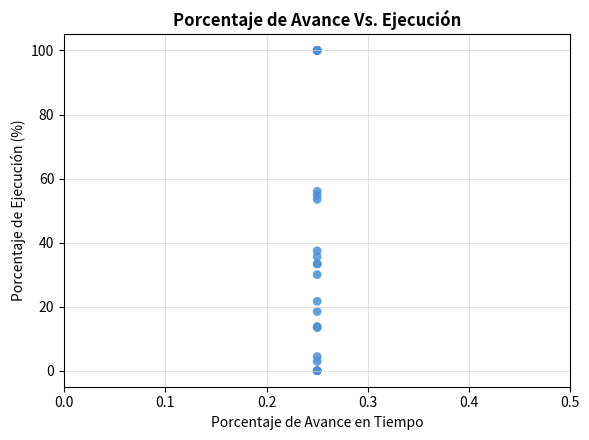

What Y value in the scatter plot is closest to 50?

53.5